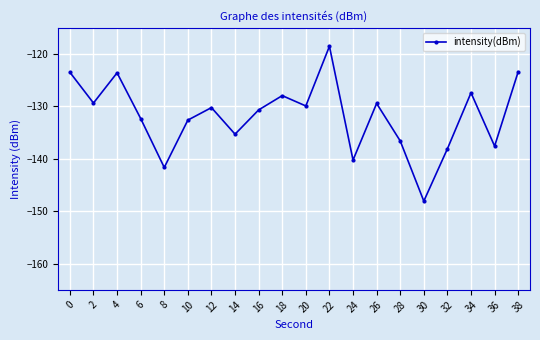

What is the approximate value at 4?

-123.6